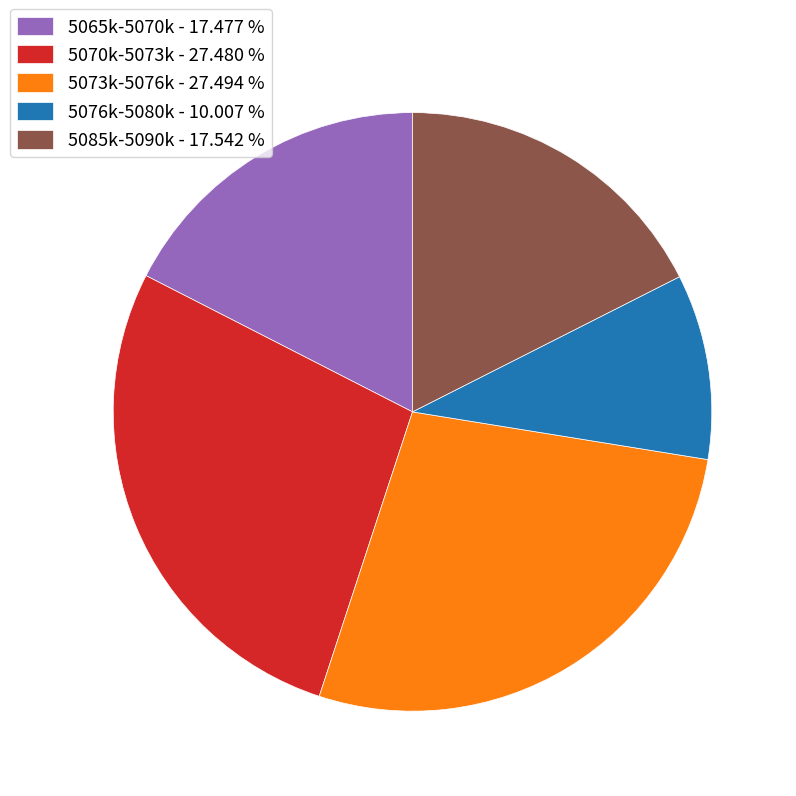

What is the smallest slice in the pie chart?

5076k-5080k - 10.007 %